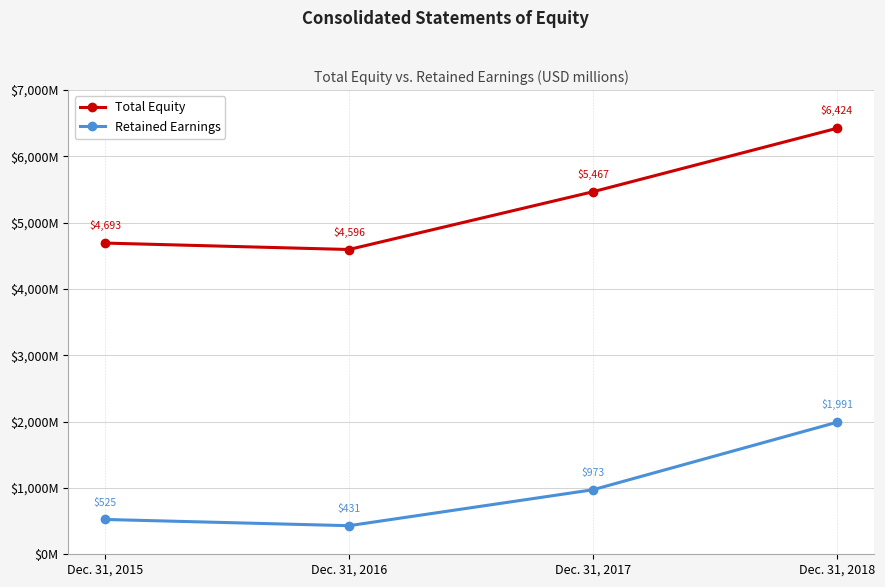

Does the chart have visible grid lines?

Yes